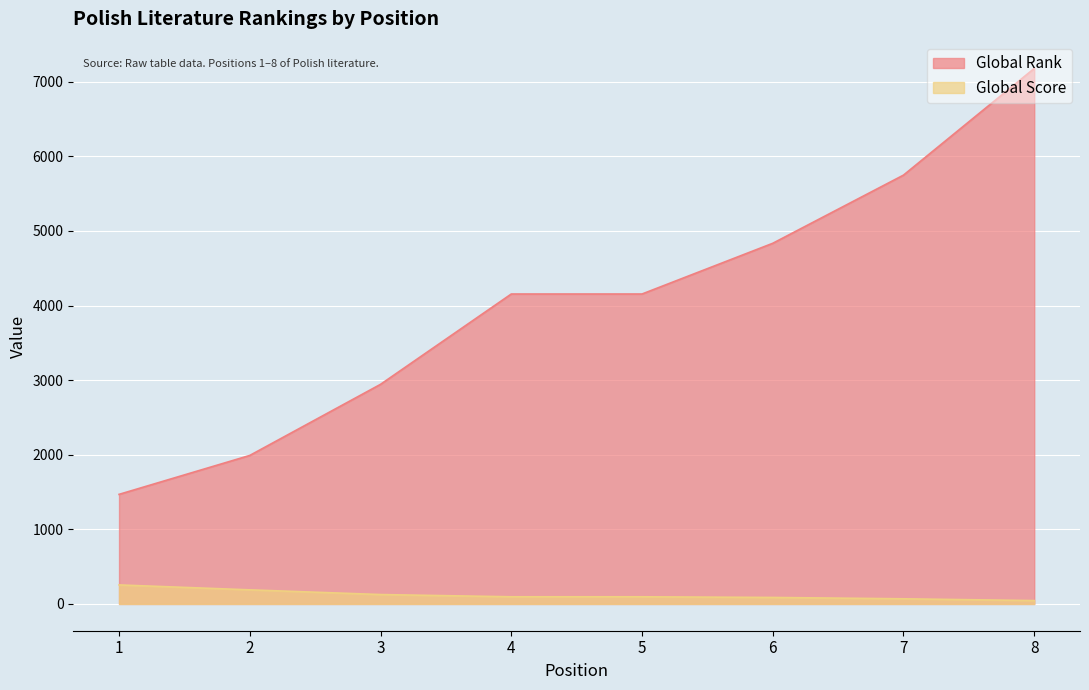

What is the total value across all series at 3?

3070